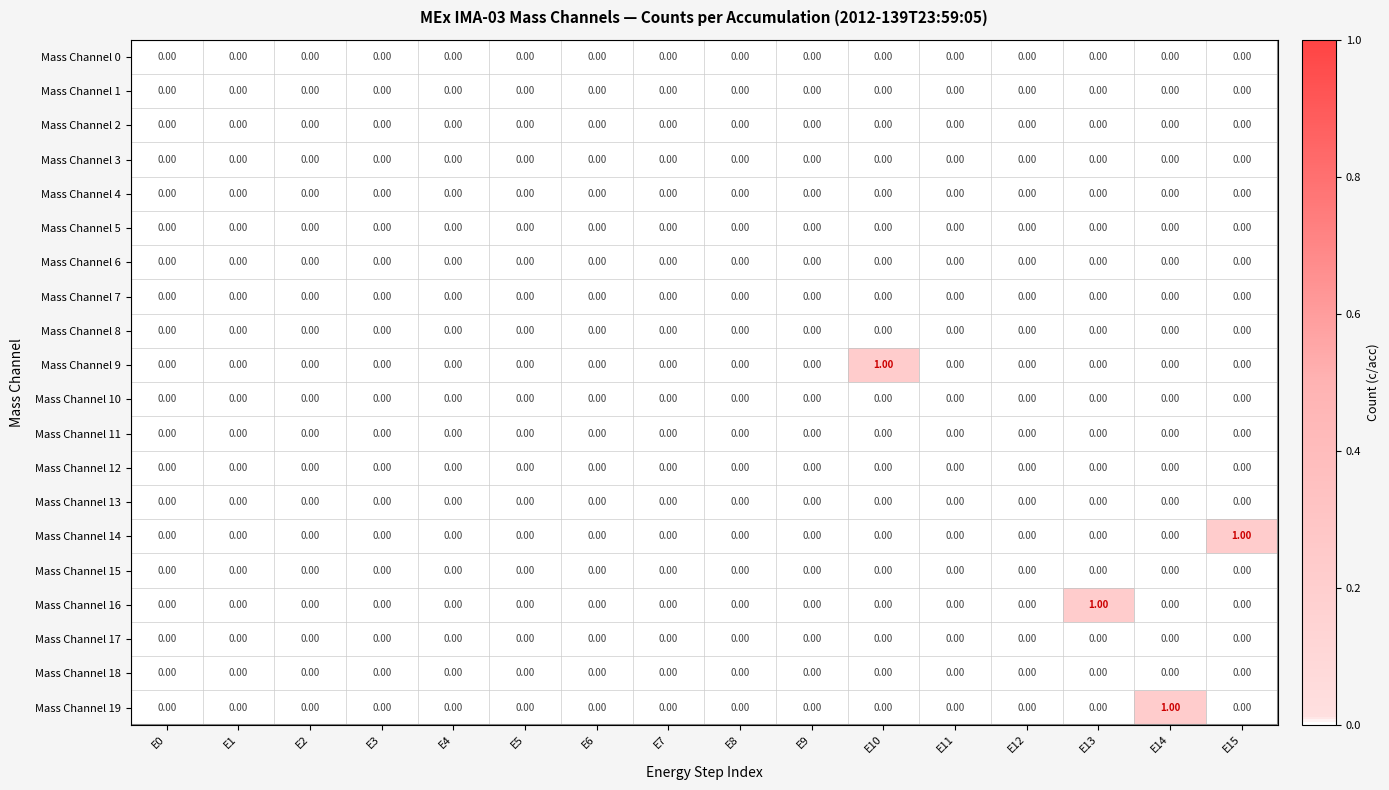

Reading left to right, what are all the values shown in this chart?

Mass Channel 0: E0=0	E1=0	E2=0	E3=0	E4=0	E5=0	E6=0	E7=0	E8=0	E9=0	E10=0	E11=0	E12=0	E13=0	E14=0	E15=0
Mass Channel 1: E0=0	E1=0	E2=0	E3=0	E4=0	E5=0	E6=0	E7=0	E8=0	E9=0	E10=0	E11=0	E12=0	E13=0	E14=0	E15=0
Mass Channel 2: E0=0	E1=0	E2=0	E3=0	E4=0	E5=0	E6=0	E7=0	E8=0	E9=0	E10=0	E11=0	E12=0	E13=0	E14=0	E15=0
Mass Channel 3: E0=0	E1=0	E2=0	E3=0	E4=0	E5=0	E6=0	E7=0	E8=0	E9=0	E10=0	E11=0	E12=0	E13=0	E14=0	E15=0
Mass Channel 4: E0=0	E1=0	E2=0	E3=0	E4=0	E5=0	E6=0	E7=0	E8=0	E9=0	E10=0	E11=0	E12=0	E13=0	E14=0	E15=0
Mass Channel 5: E0=0	E1=0	E2=0	E3=0	E4=0	E5=0	E6=0	E7=0	E8=0	E9=0	E10=0	E11=0	E12=0	E13=0	E14=0	E15=0
Mass Channel 6: E0=0	E1=0	E2=0	E3=0	E4=0	E5=0	E6=0	E7=0	E8=0	E9=0	E10=0	E11=0	E12=0	E13=0	E14=0	E15=0
Mass Channel 7: E0=0	E1=0	E2=0	E3=0	E4=0	E5=0	E6=0	E7=0	E8=0	E9=0	E10=0	E11=0	E12=0	E13=0	E14=0	E15=0
Mass Channel 8: E0=0	E1=0	E2=0	E3=0	E4=0	E5=0	E6=0	E7=0	E8=0	E9=0	E10=0	E11=0	E12=0	E13=0	E14=0	E15=0
Mass Channel 9: E0=0	E1=0	E2=0	E3=0	E4=0	E5=0	E6=0	E7=0	E8=0	E9=0	E10=1	E11=0	E12=0	E13=0	E14=0	E15=0
Mass Channel 10: E0=0	E1=0	E2=0	E3=0	E4=0	E5=0	E6=0	E7=0	E8=0	E9=0	E10=0	E11=0	E12=0	E13=0	E14=0	E15=0
Mass Channel 11: E0=0	E1=0	E2=0	E3=0	E4=0	E5=0	E6=0	E7=0	E8=0	E9=0	E10=0	E11=0	E12=0	E13=0	E14=0	E15=0
Mass Channel 12: E0=0	E1=0	E2=0	E3=0	E4=0	E5=0	E6=0	E7=0	E8=0	E9=0	E10=0	E11=0	E12=0	E13=0	E14=0	E15=0
Mass Channel 13: E0=0	E1=0	E2=0	E3=0	E4=0	E5=0	E6=0	E7=0	E8=0	E9=0	E10=0	E11=0	E12=0	E13=0	E14=0	E15=0
Mass Channel 14: E0=0	E1=0	E2=0	E3=0	E4=0	E5=0	E6=0	E7=0	E8=0	E9=0	E10=0	E11=0	E12=0	E13=0	E14=0	E15=1
Mass Channel 15: E0=0	E1=0	E2=0	E3=0	E4=0	E5=0	E6=0	E7=0	E8=0	E9=0	E10=0	E11=0	E12=0	E13=0	E14=0	E15=0
Mass Channel 16: E0=0	E1=0	E2=0	E3=0	E4=0	E5=0	E6=0	E7=0	E8=0	E9=0	E10=0	E11=0	E12=0	E13=1	E14=0	E15=0
Mass Channel 17: E0=0	E1=0	E2=0	E3=0	E4=0	E5=0	E6=0	E7=0	E8=0	E9=0	E10=0	E11=0	E12=0	E13=0	E14=0	E15=0
Mass Channel 18: E0=0	E1=0	E2=0	E3=0	E4=0	E5=0	E6=0	E7=0	E8=0	E9=0	E10=0	E11=0	E12=0	E13=0	E14=0	E15=0
Mass Channel 19: E0=0	E1=0	E2=0	E3=0	E4=0	E5=0	E6=0	E7=0	E8=0	E9=0	E10=0	E11=0	E12=0	E13=0	E14=1	E15=0